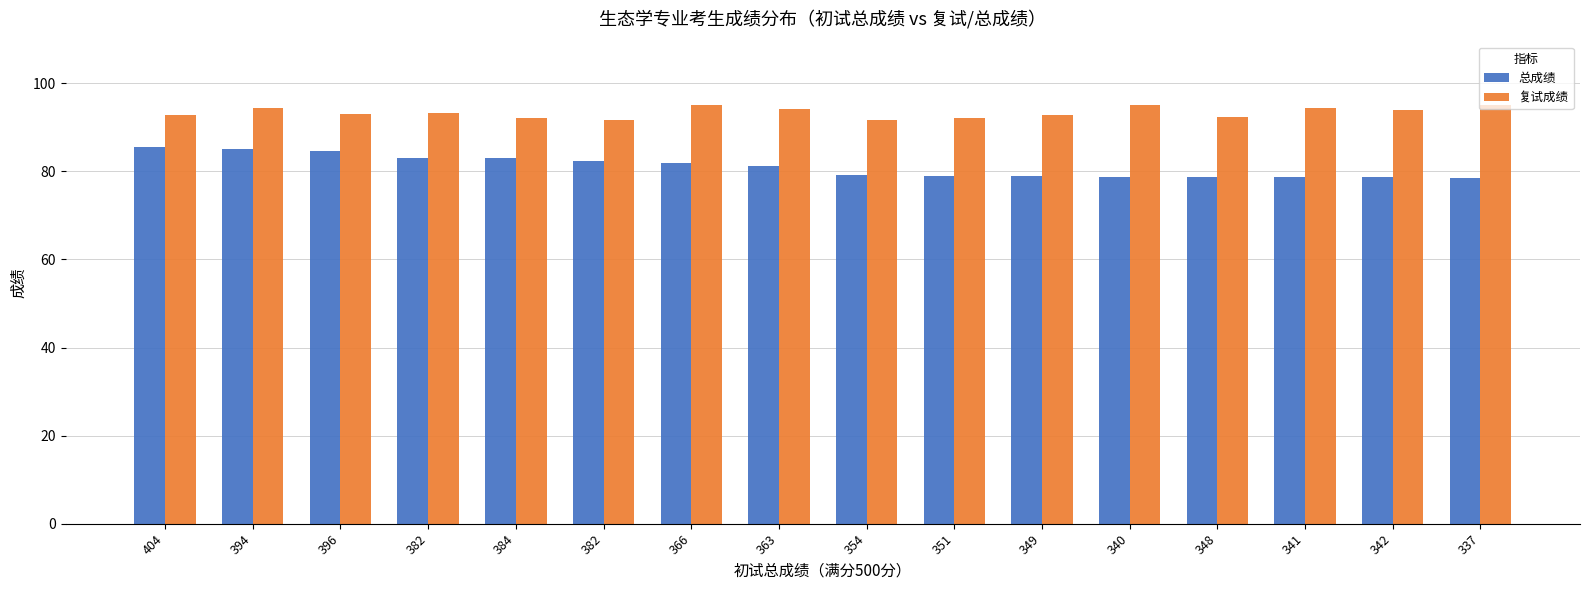

List the series in order of their peak value, highest first.

复试成绩, 总成绩